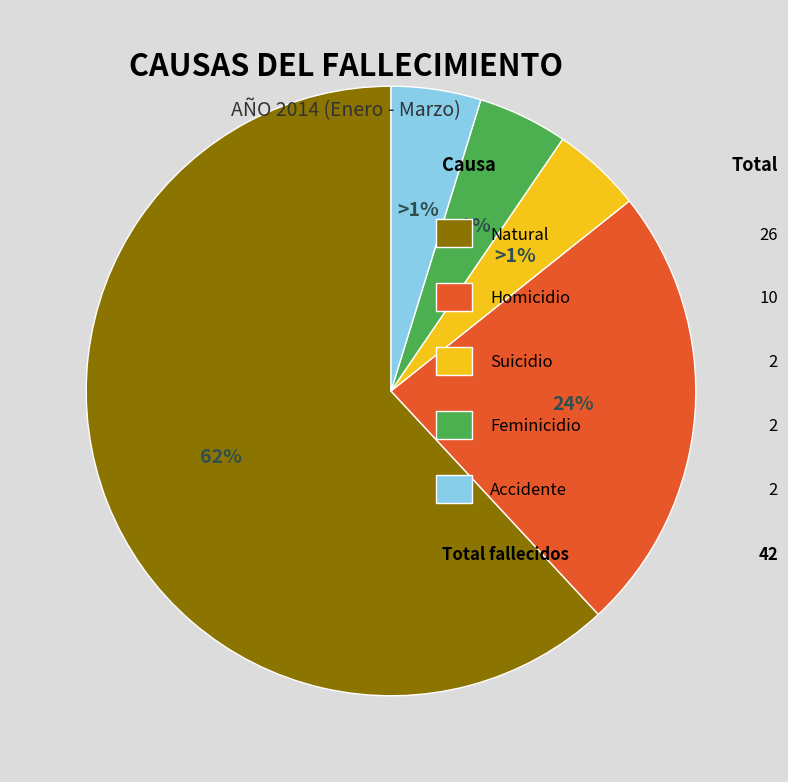

What is the total percentage of Suicidio and Natural?

66.7%